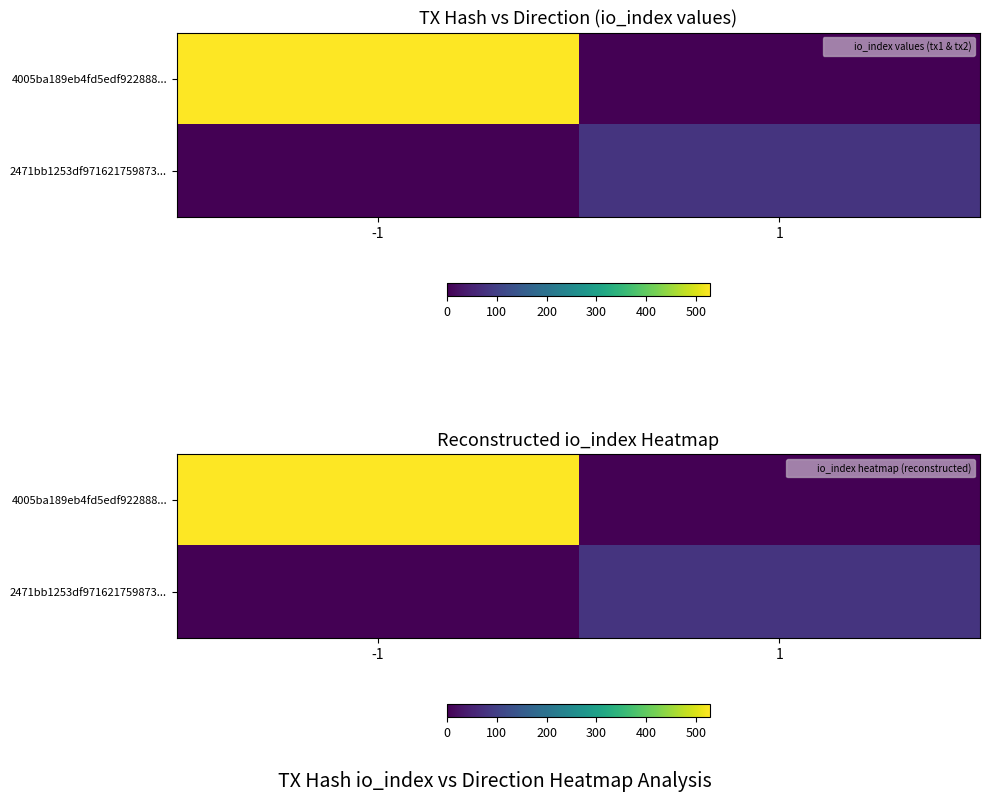

List the labels in order of 4005ba189eb4fd5edf922888... value, smallest first.

1, -1